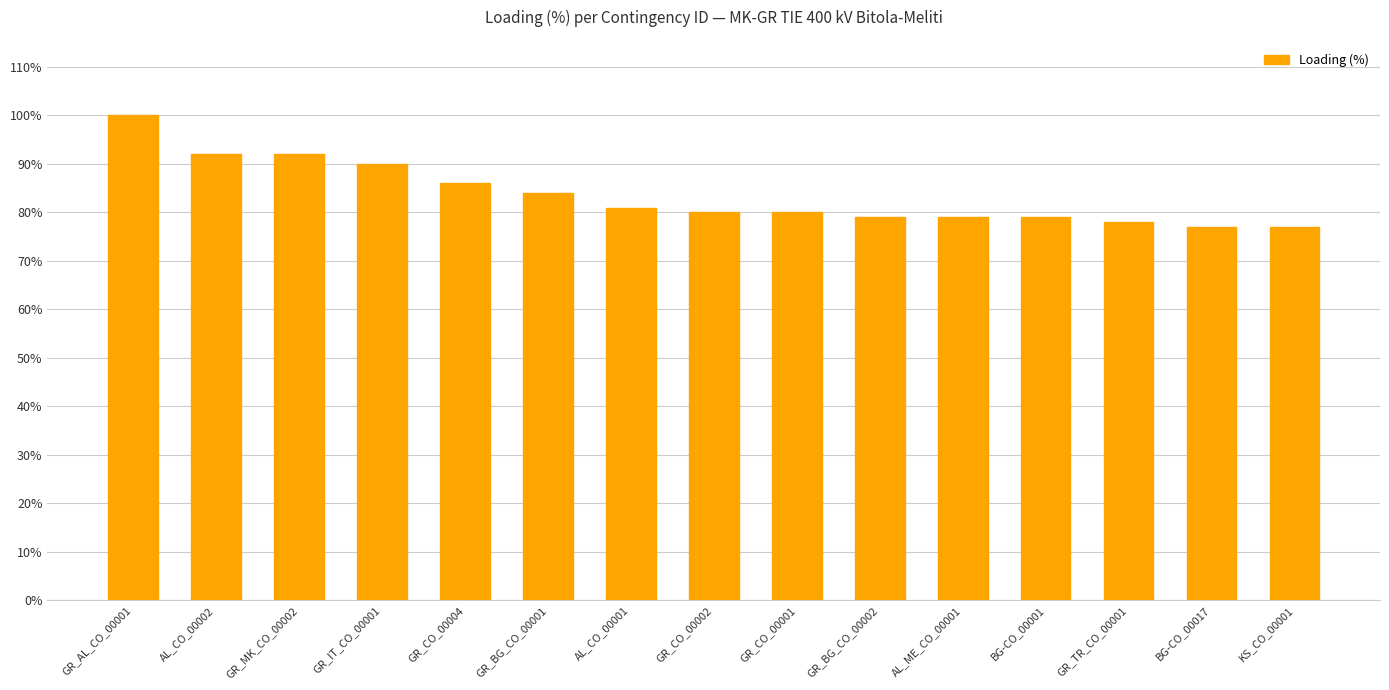

What is the label of the 7th bar from the left?

AL_CO_00001